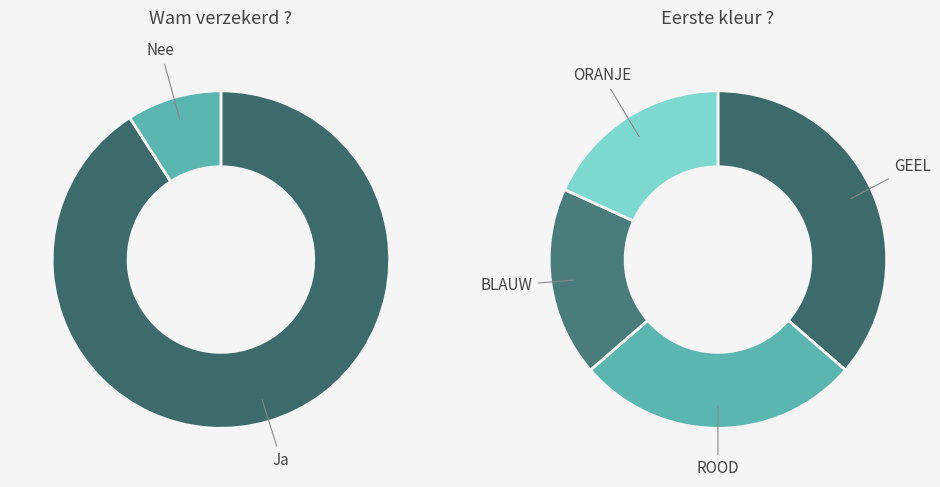

Between GEEL and ROOD, which is larger?

GEEL